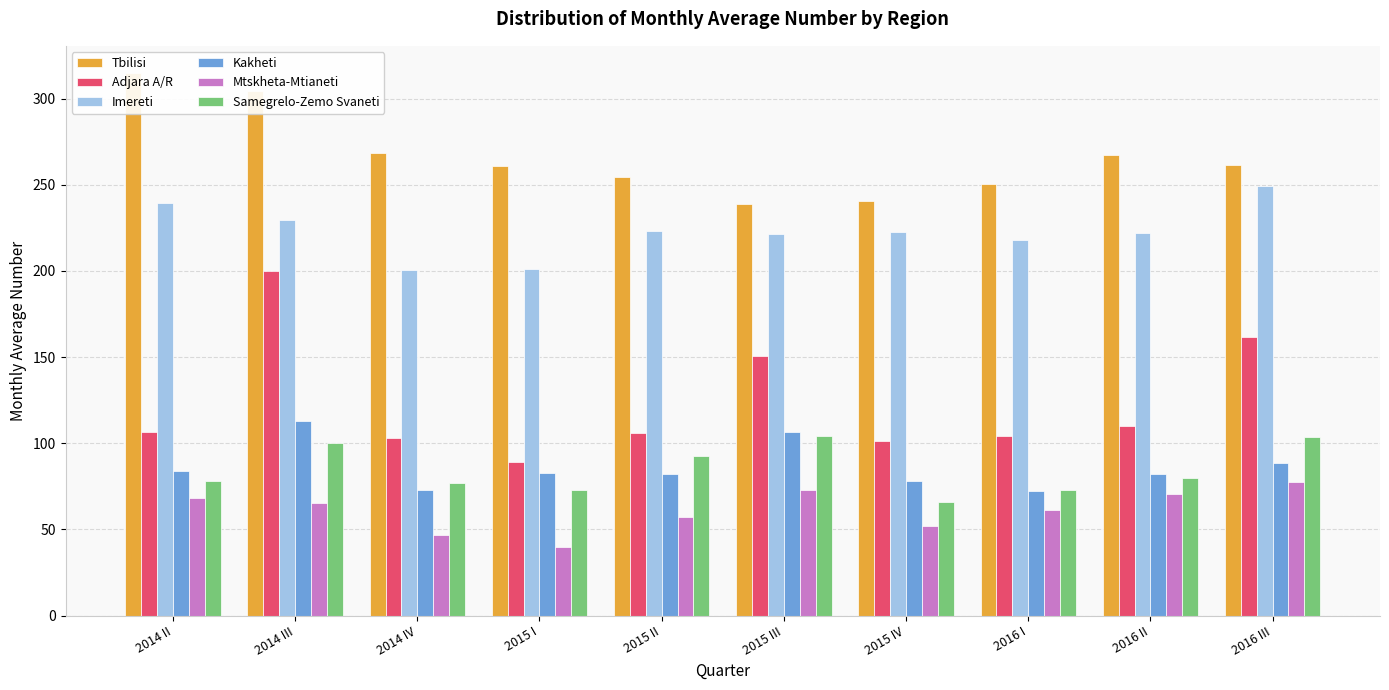

How many distinct data groups are displayed?

6